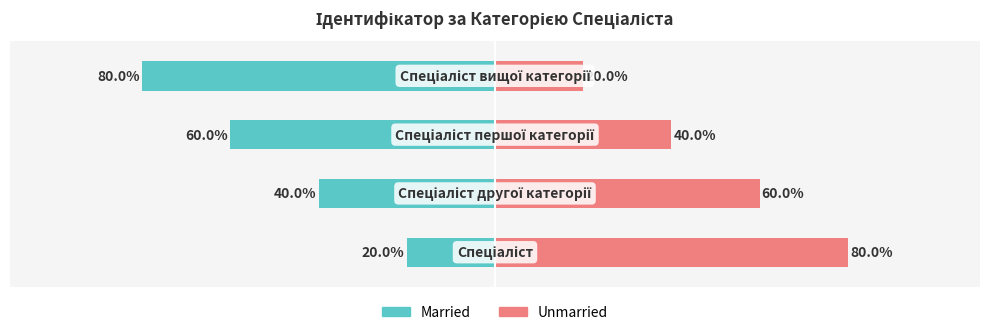

At 3, list the series in order from largest to smallest.

Unmarried, Married